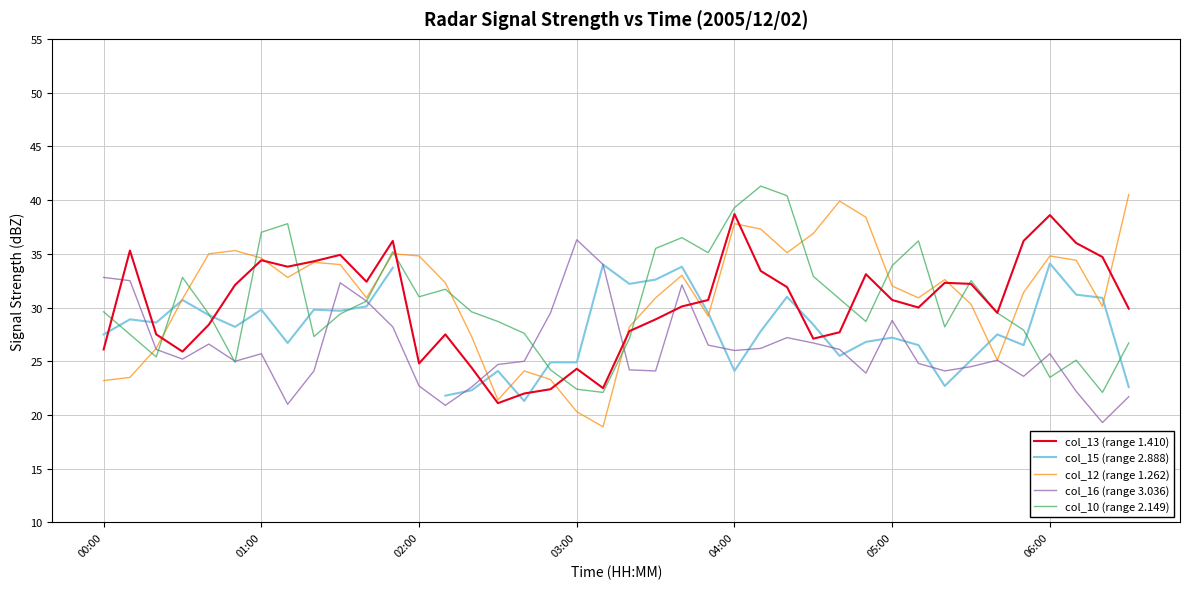

Is this an area chart (filled region under the line)?

No